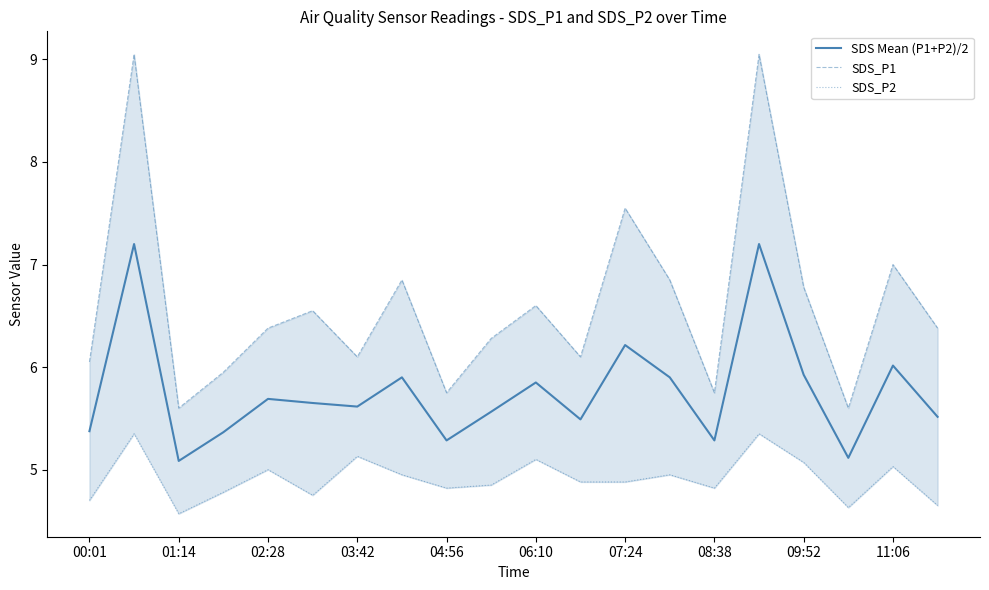

What is the approximate value of SDS_P2 at 00:01?

4.7